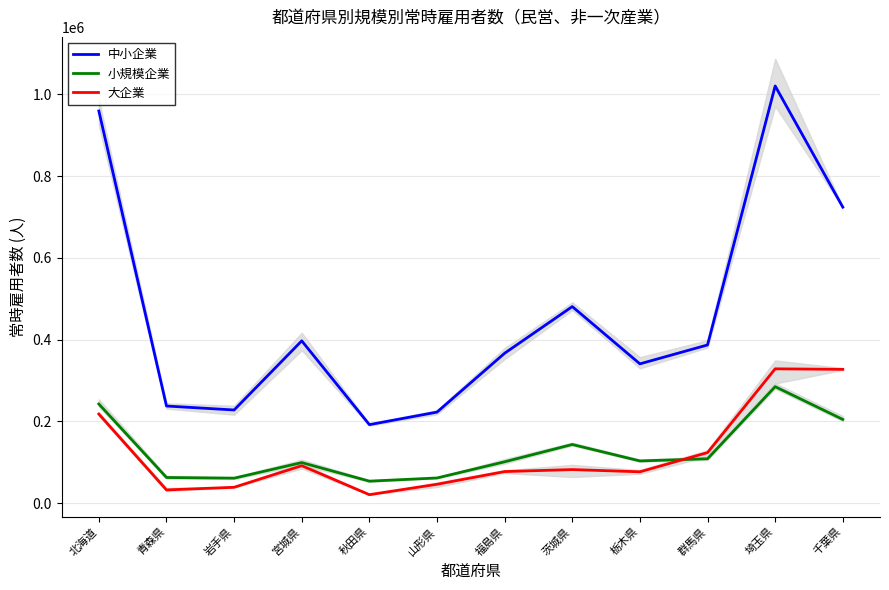

What position from the right is 埼玉県?

2